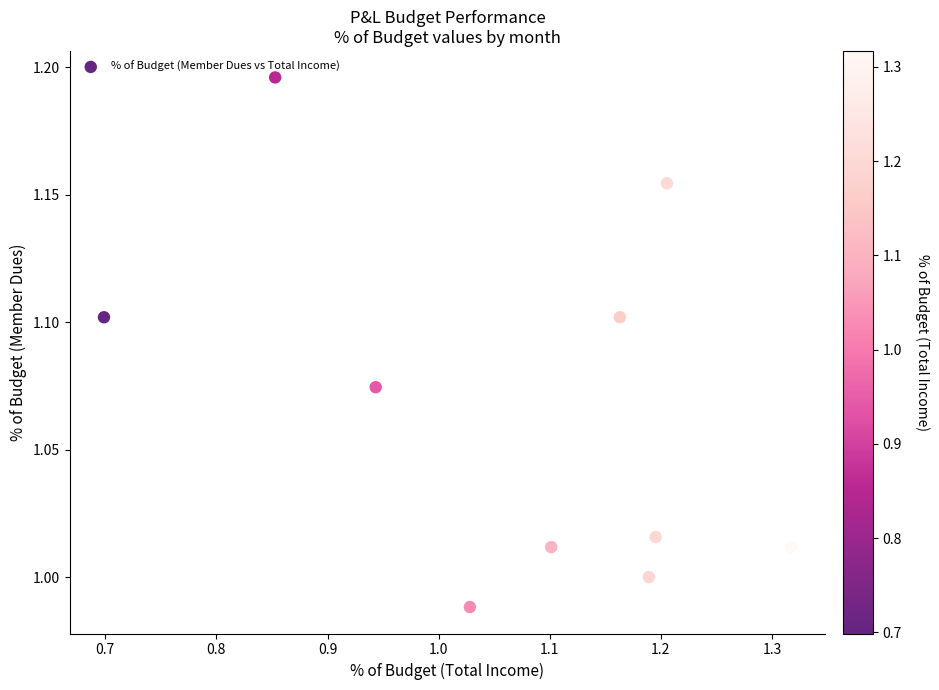

What is the range of X values (max minus min)?

0.6